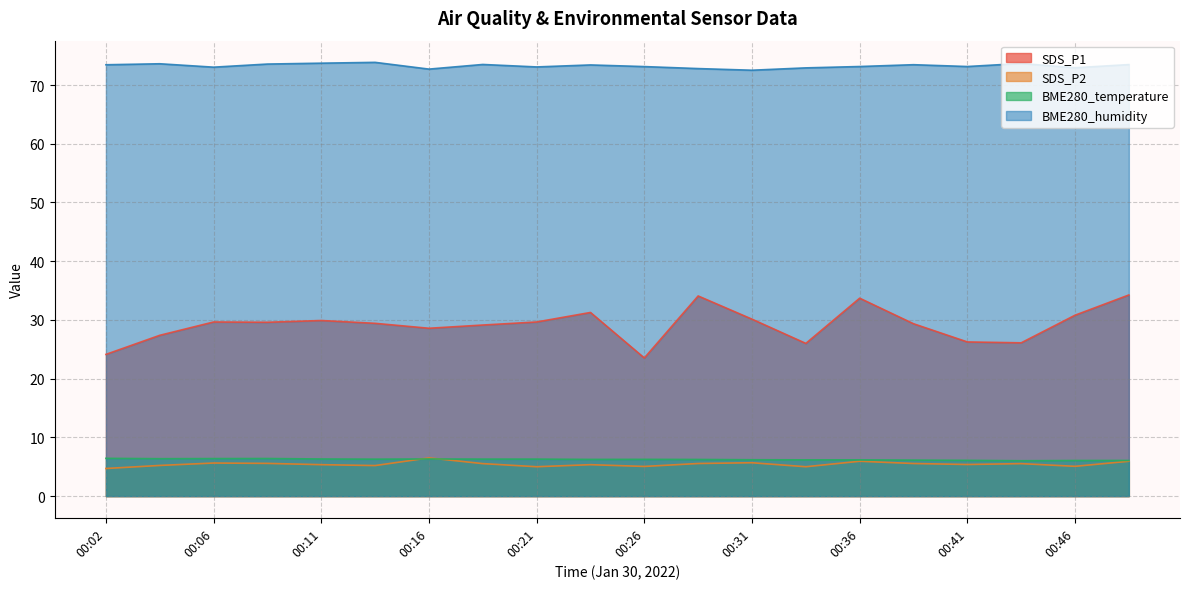

Is it true that BME280_humidity equals 73.4 at 00:24?

True